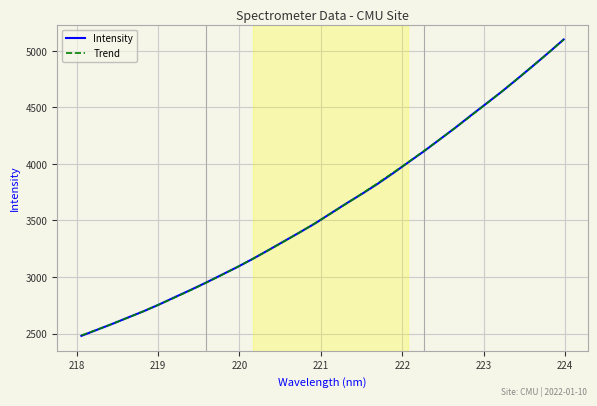

What is the lowest value of the Intensity series?

2479.6